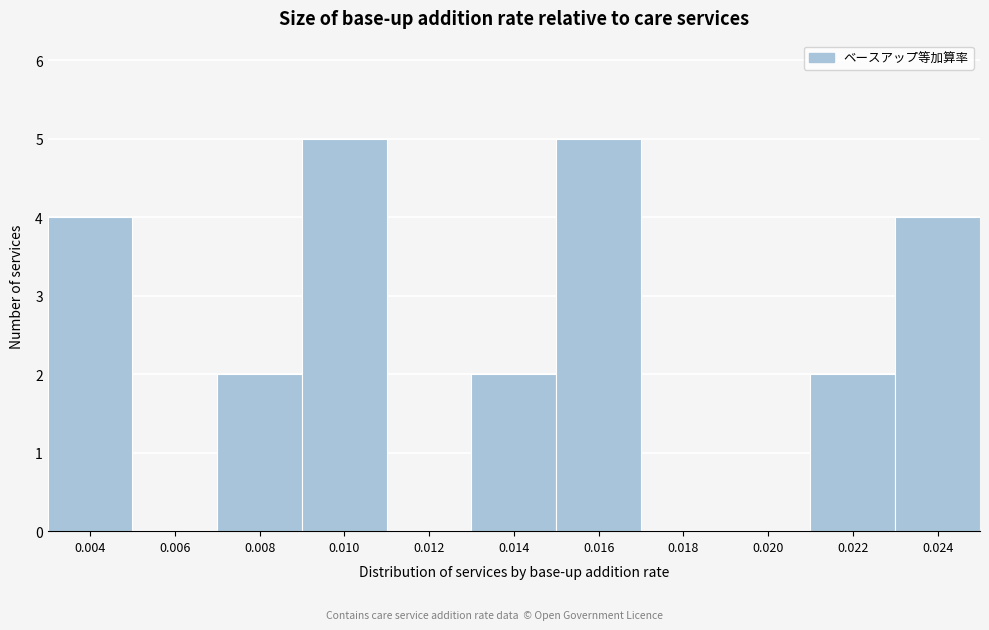

Reading left to right, transcribe all the data shown in this chart.

0.004=4	0.006=0	0.008=2	0.010=5	0.012=0	0.014=2	0.016=5	0.018=0	0.020=0	0.022=2	0.024=4